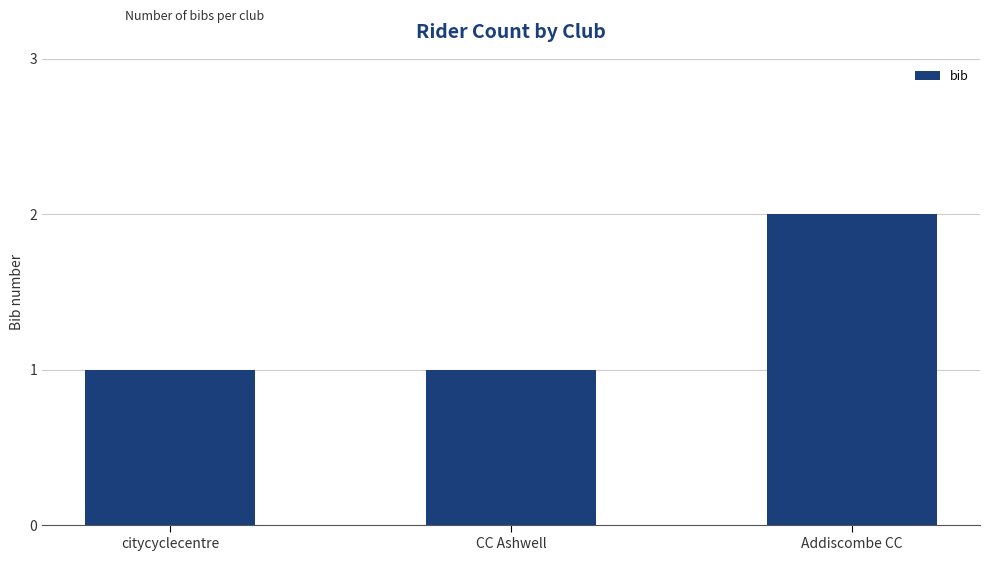

At which category does the chart reach its peak across all series?

Addiscombe CC